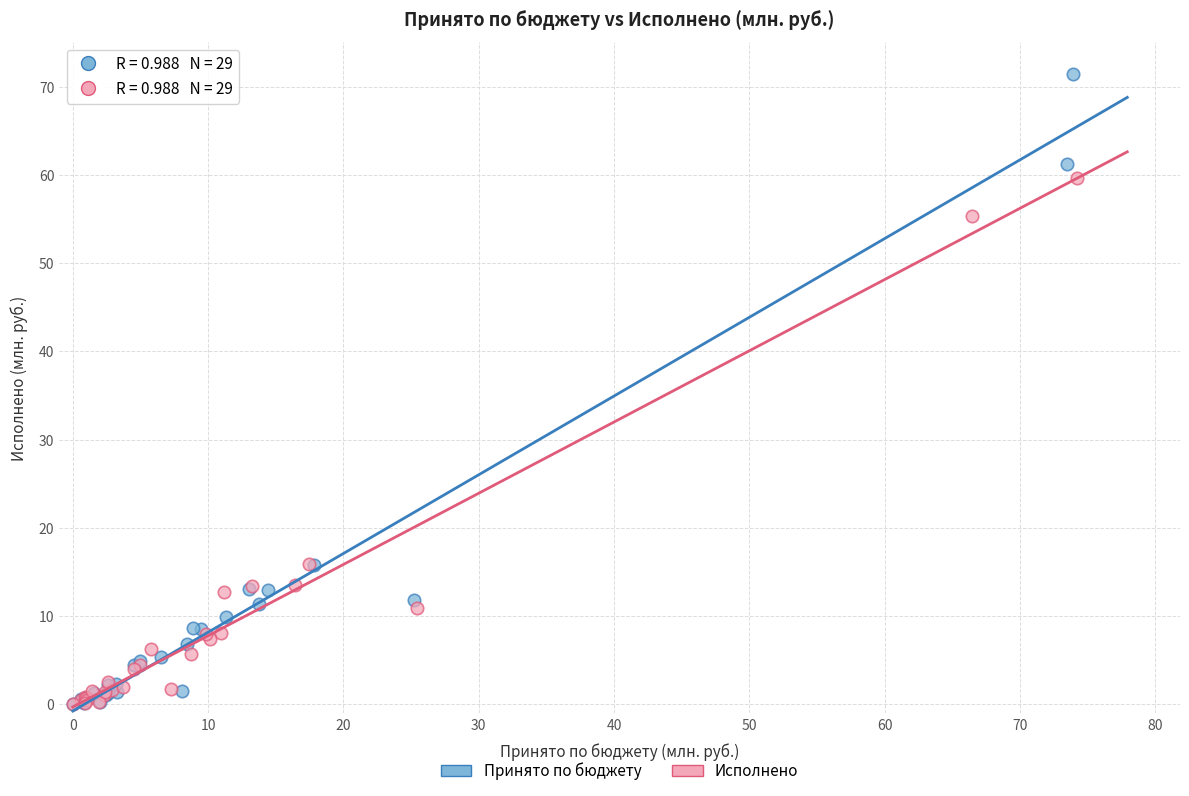

Which series contains the highest Y value?

Принято по бюджету